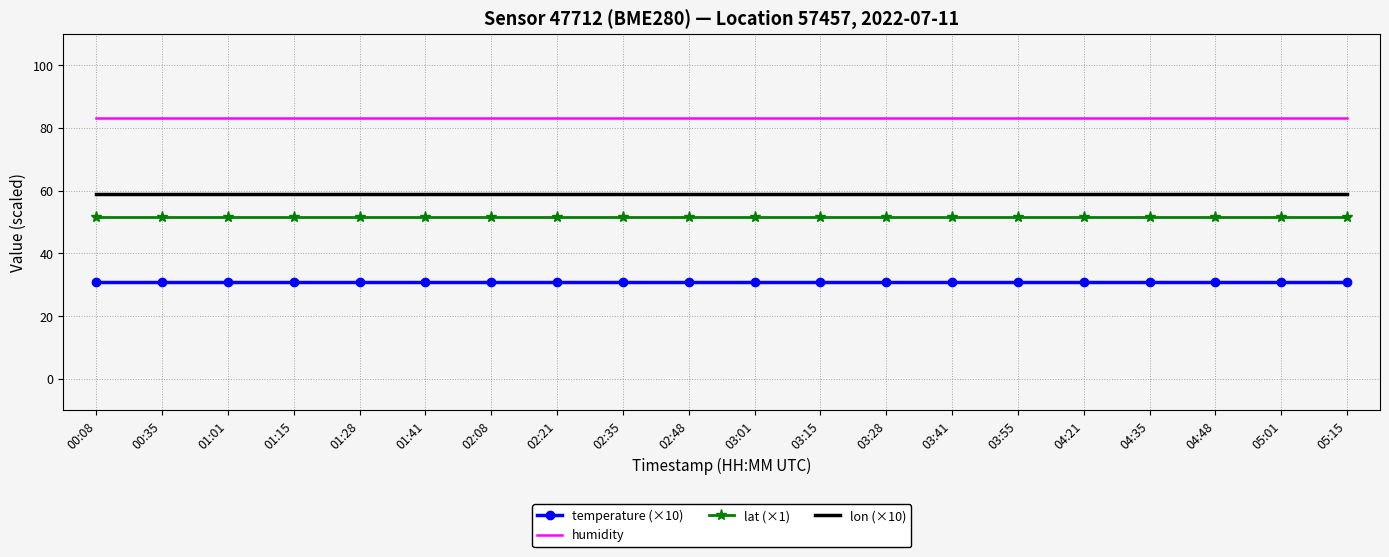

True or false: temperature (×10) and lon (×10) intersect in this chart.

False